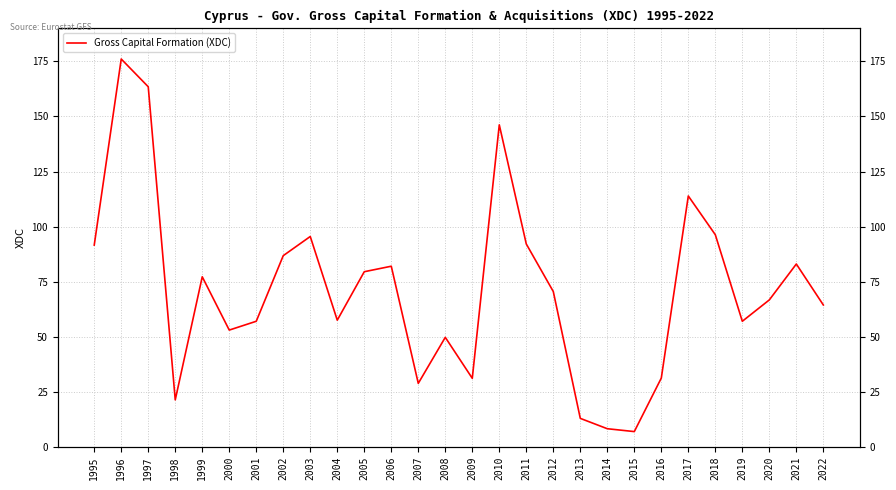

Where is the first local maximum?

1996